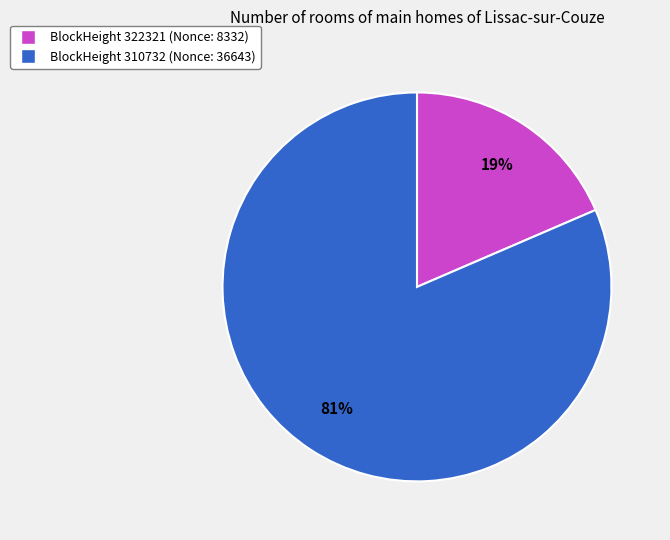

Is there a majority slice in this chart?

Yes